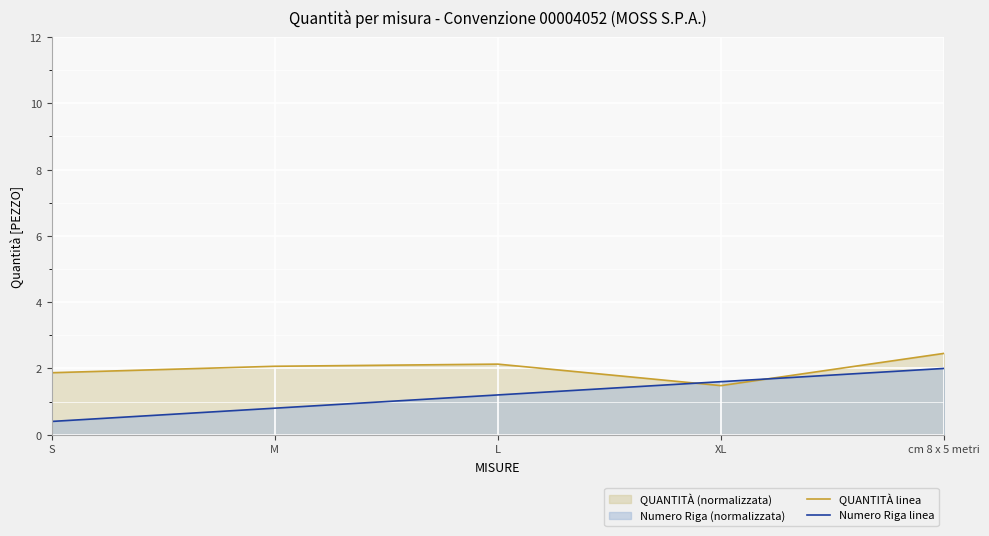

How many categories are shown in the chart?

5